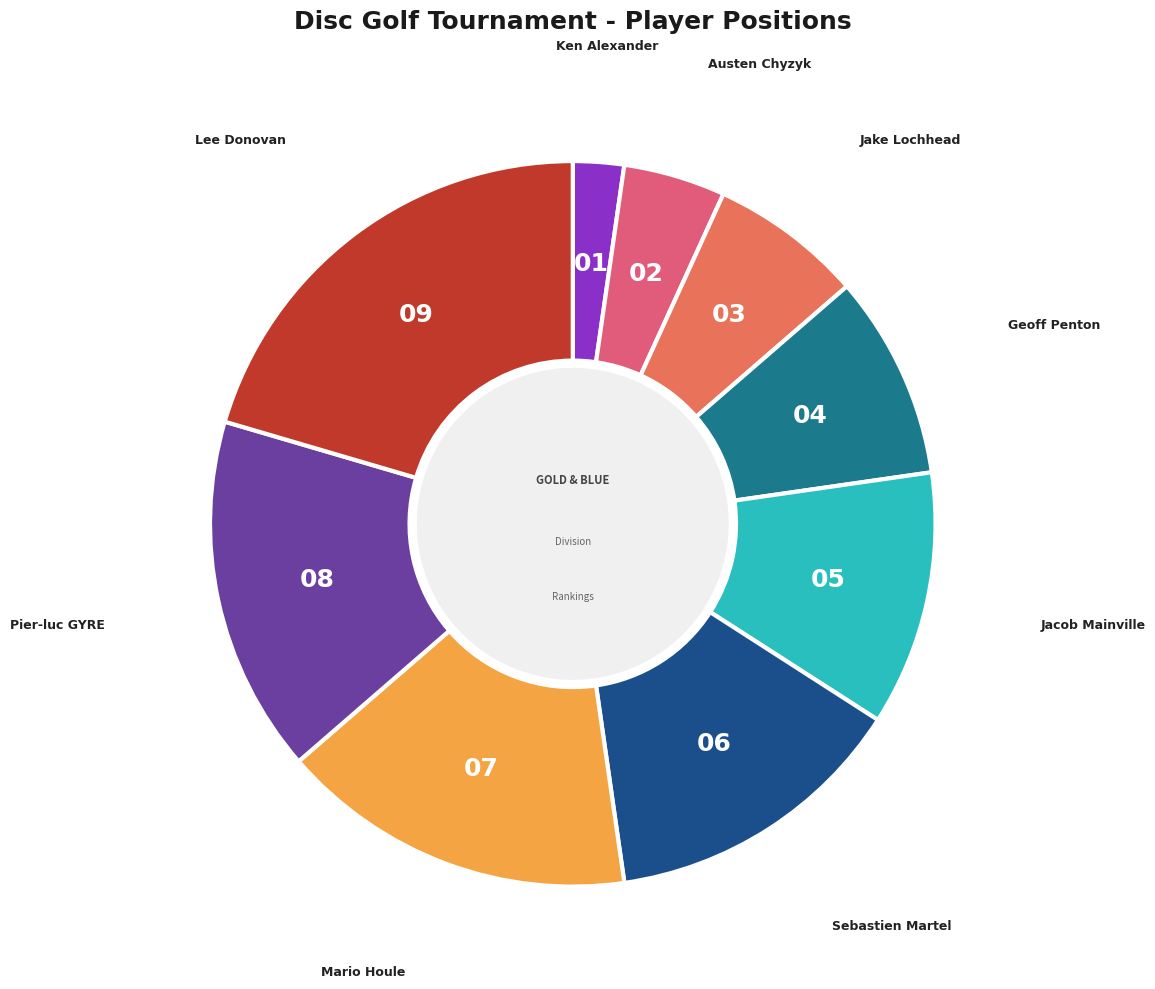

Approximately how many times larger is the value at Mario Houle compared to Jake Lochhead?

2.3